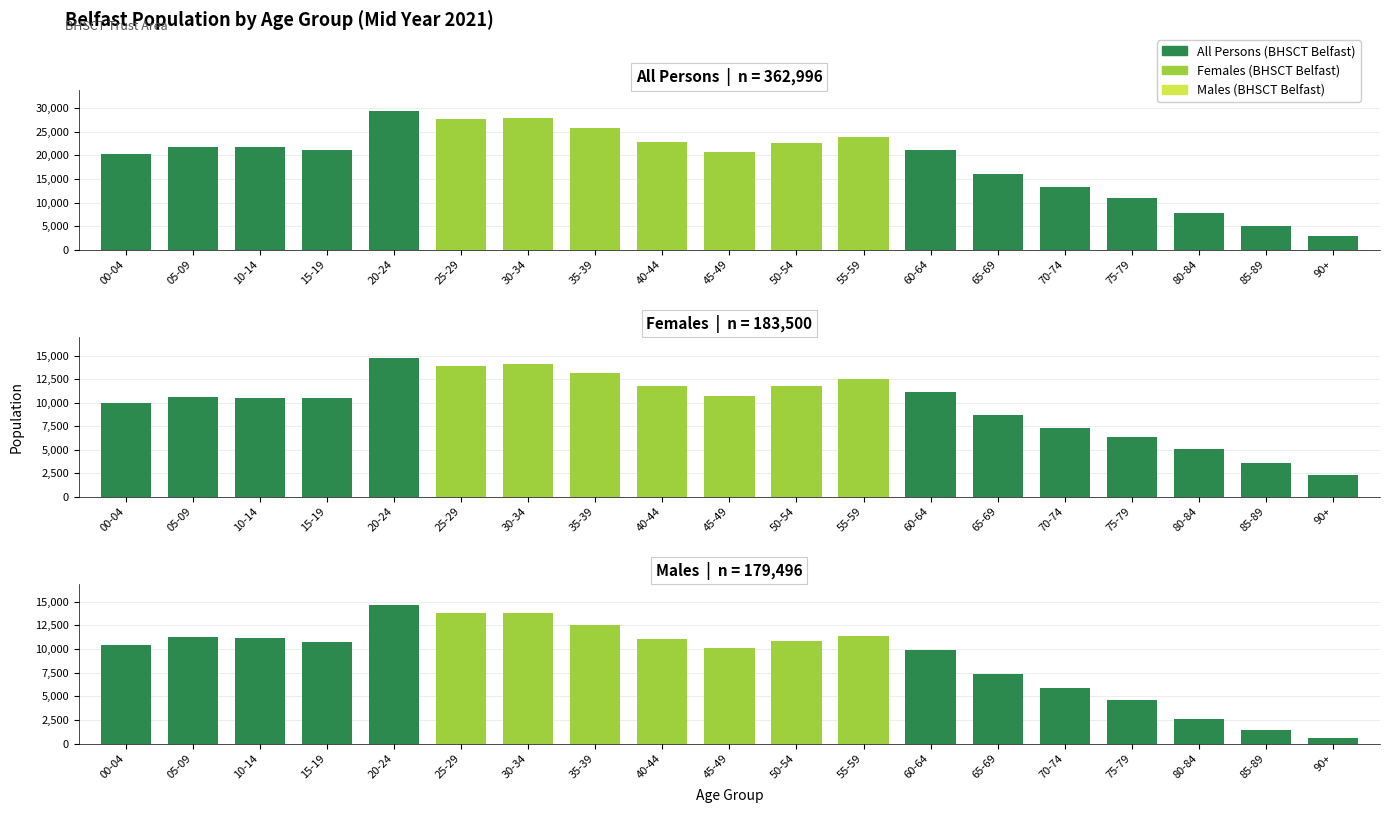

Rank the categories by Males value from lowest to highest.

90+, 85-89, 80-84, 75-79, 70-74, 65-69, 60-64, 45-49, 00-04, 15-19, 50-54, 40-44, 10-14, 05-09, 55-59, 35-39, 25-29, 30-34, 20-24